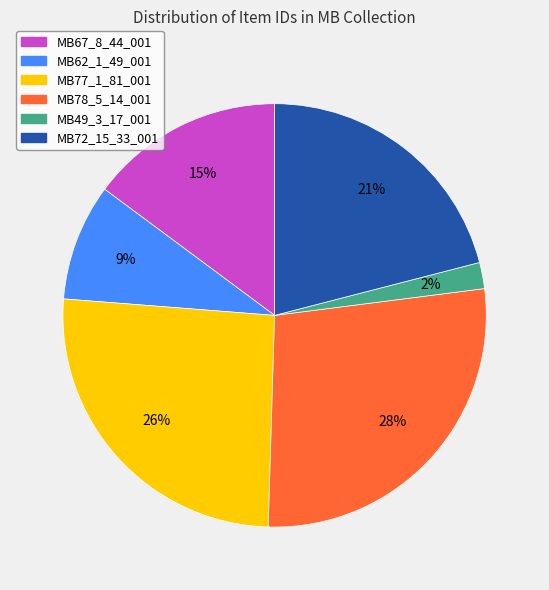

Is it true that MB67_8_44_001 is 15% of the pie?

True